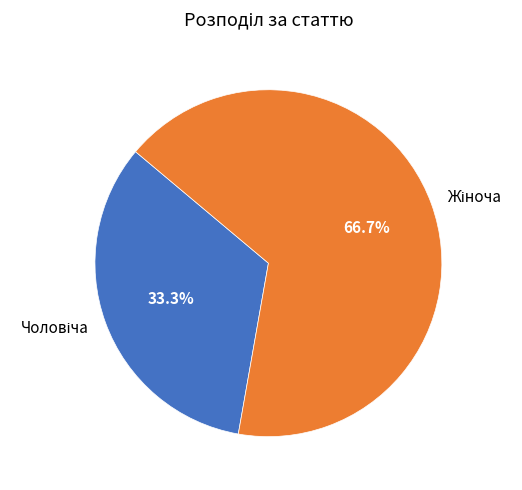

Is there any slice that represents more than half of the pie?

Yes